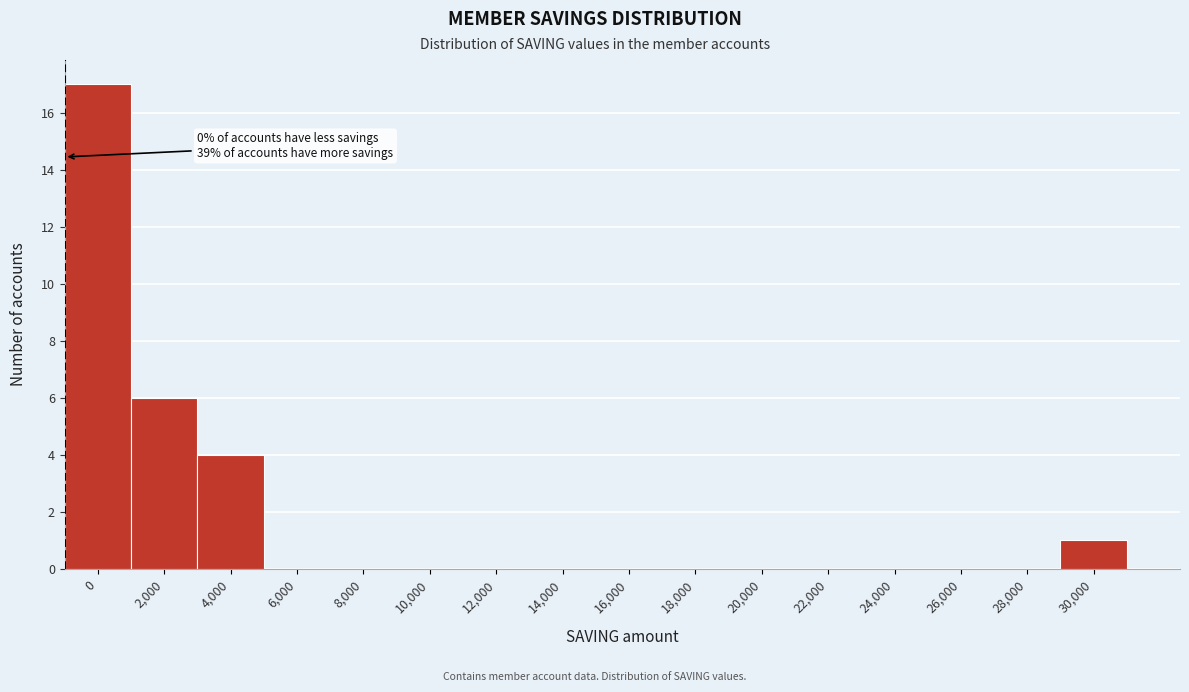

Reading left to right, transcribe all the data shown in this chart.

0=17	2,000=6	4,000=4	6,000=0	8,000=0	10,000=0	12,000=0	14,000=0	16,000=0	18,000=0	20,000=0	22,000=0	24,000=0	26,000=0	28,000=0	30,000=1